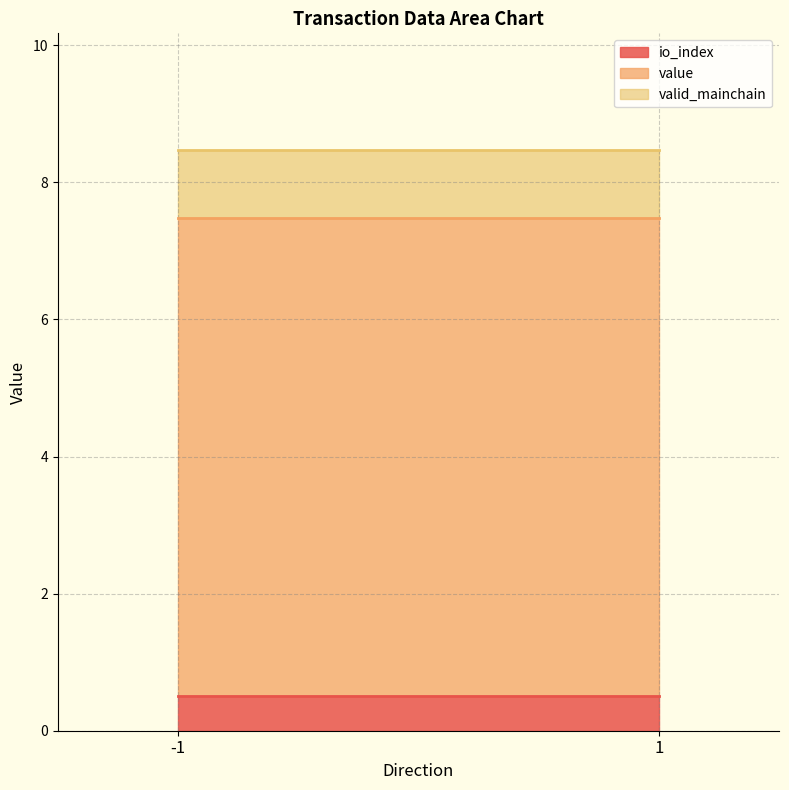

Count the number of categories in the chart.

4